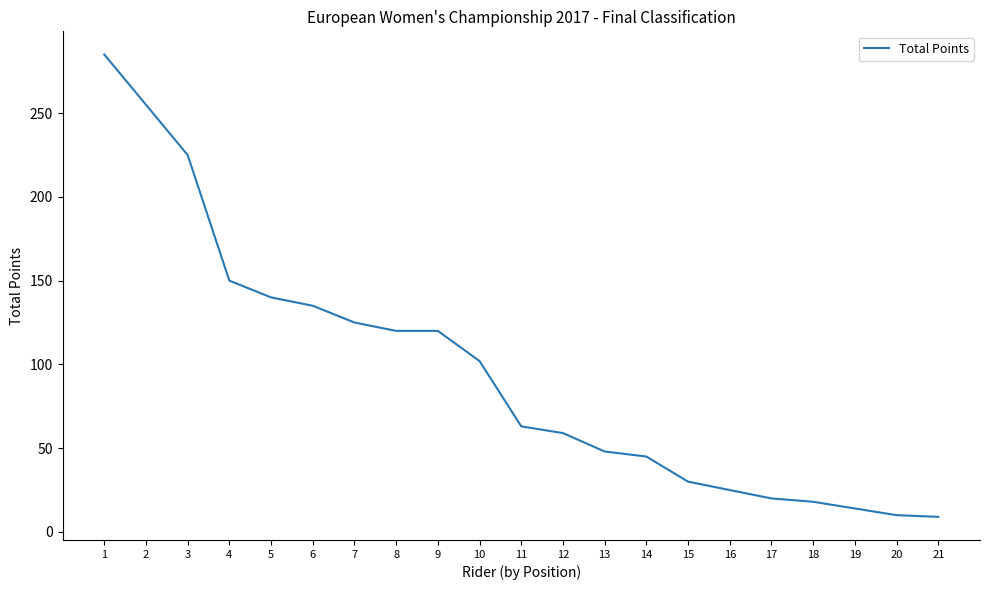

What is the average value?

95